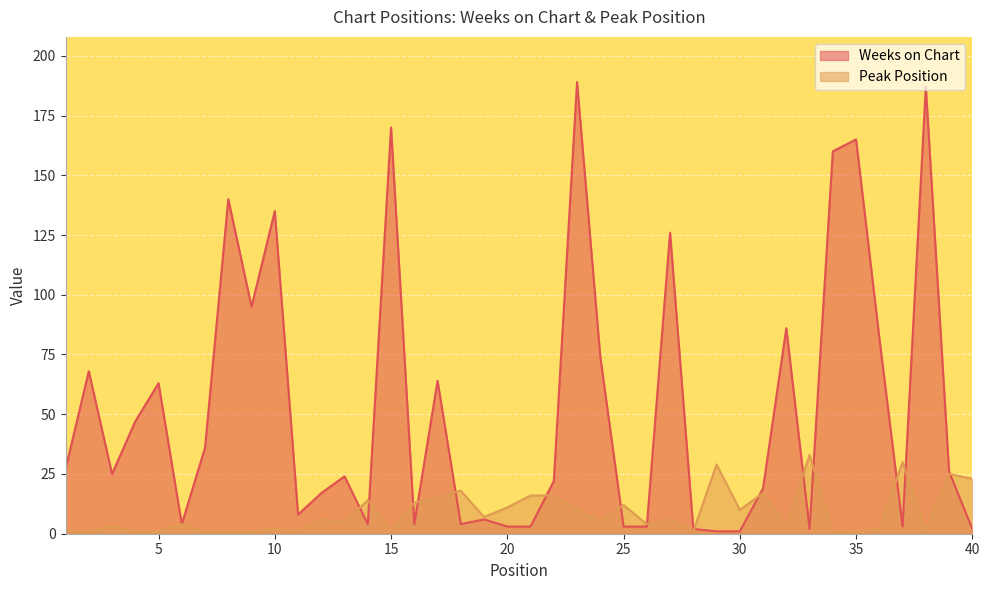

What is the average value of the Weeks on Chart series?

52